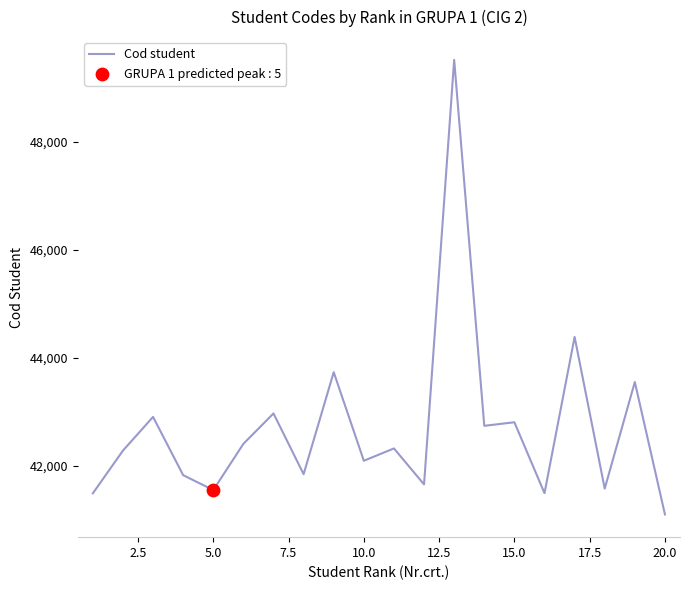

What is the difference between the maximum and minimum values?

8404